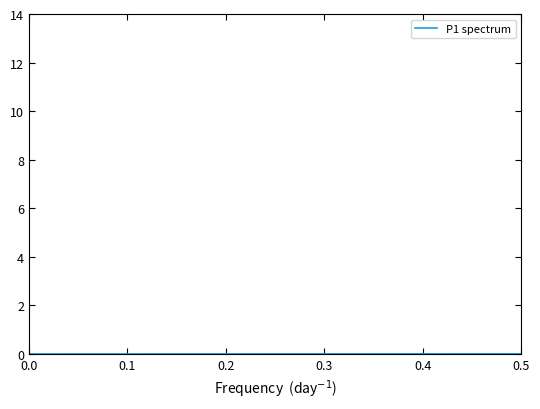

What is the difference between the maximum and minimum values?

1.1